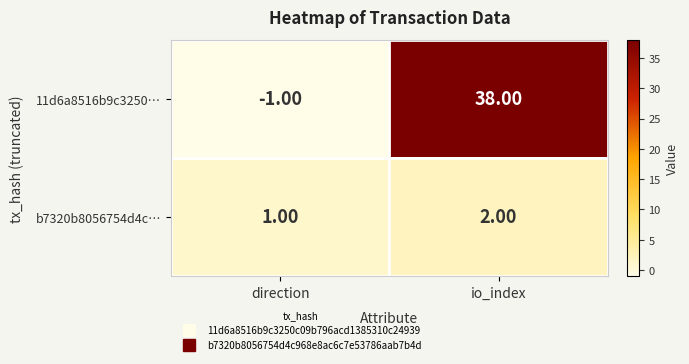

What is the difference between the maximum and minimum values in the 11d6a8516b9c3250… series?

39